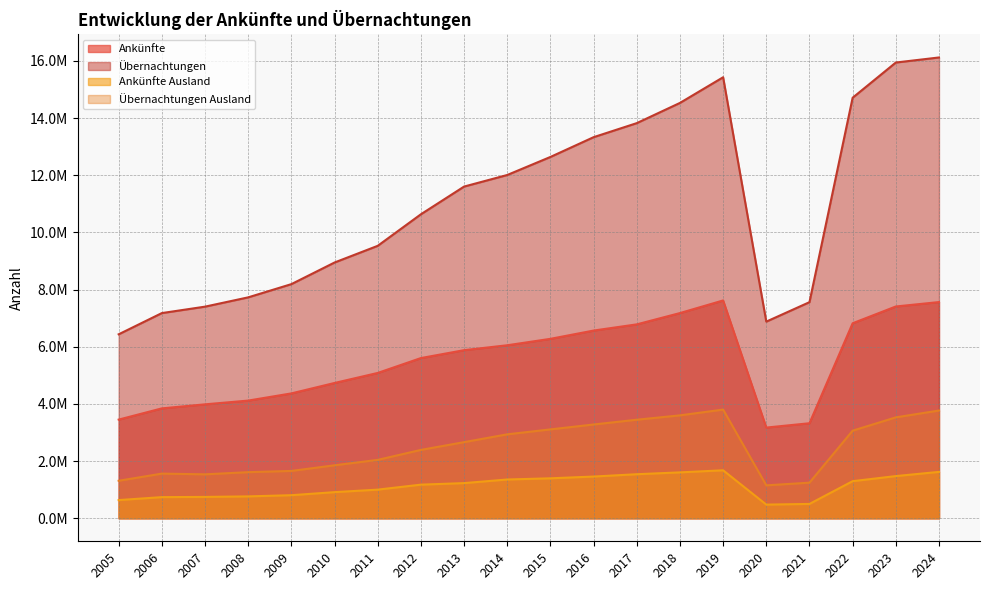

True or false: Ankünfte and Übernachtungen Ausland intersect in this chart.

False